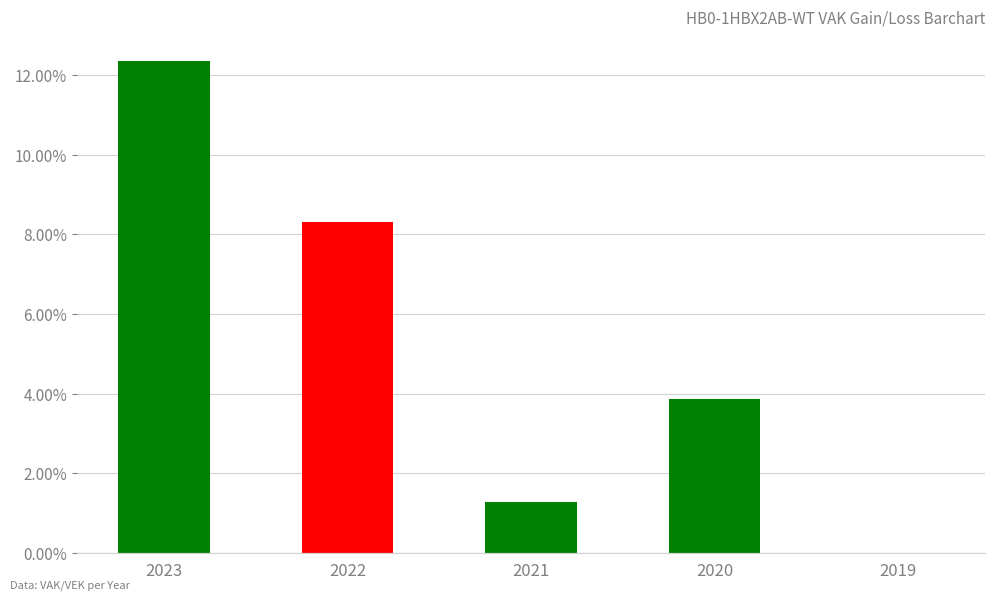

Reading left to right, list all the values displayed in this chart.

12.4	8.3	1.3	3.9	0.0